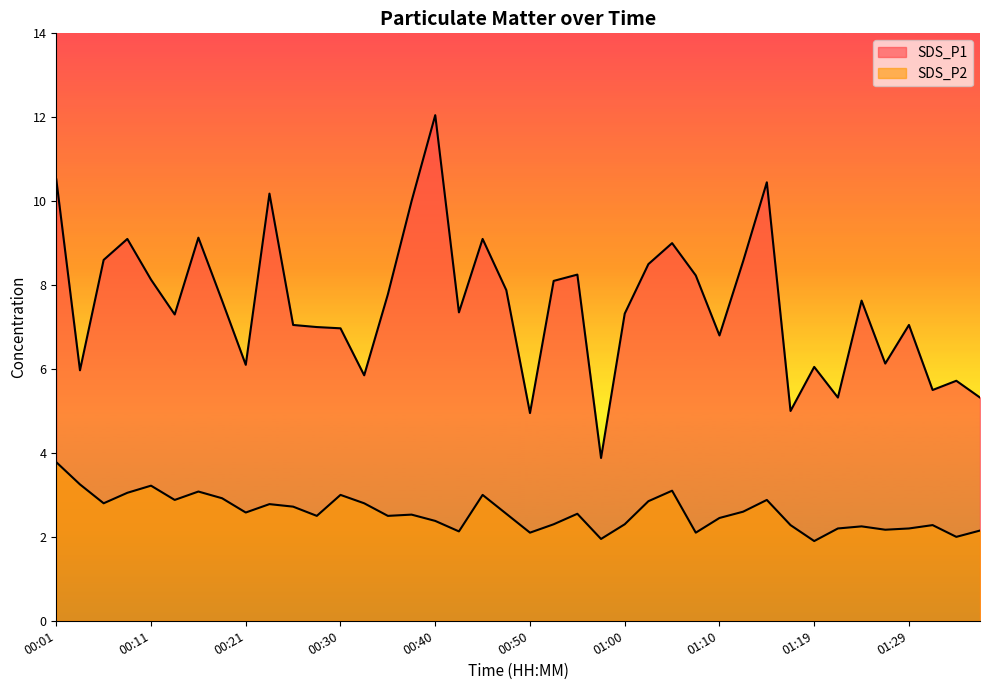

List the series in order of their overall mean, lowest first.

SDS_P2, SDS_P1